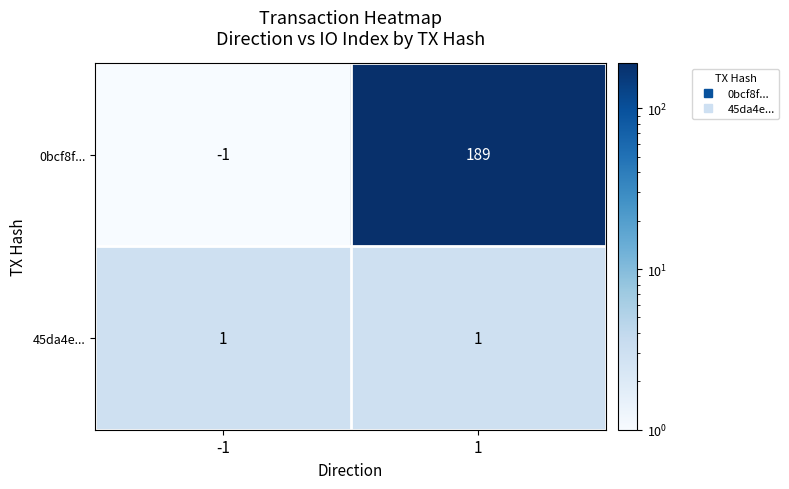

What is the maximum value shown in the chart?

189